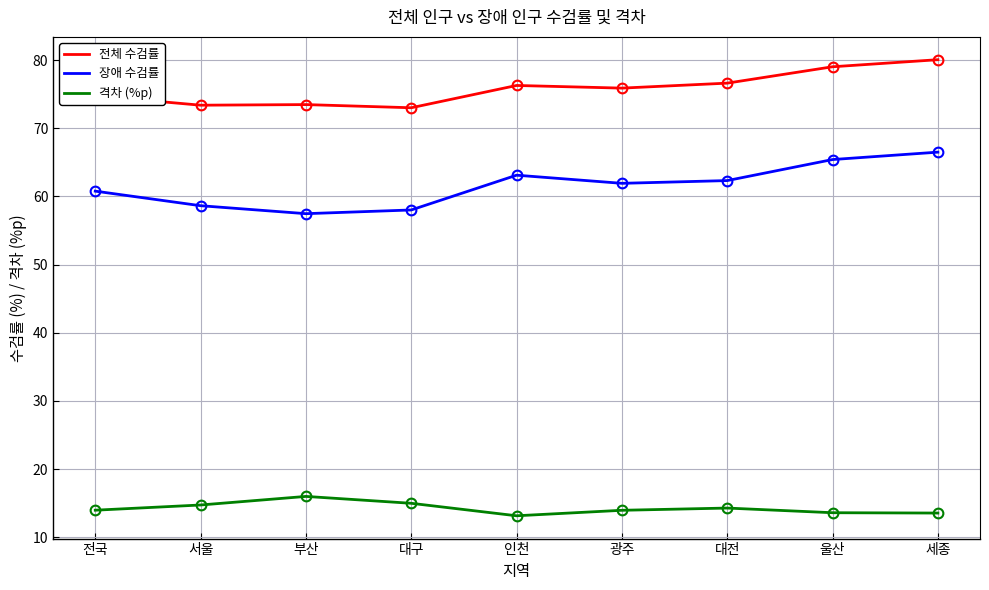

Reading left to right, list all the values displayed in this chart.

전체 수검률: 74.8	73.4	73.5	73.0	76.3	75.9	76.6	79.0	80.1
전체 수검률 (점): 74.8	73.4	73.5	73.0	76.3	75.9	76.6	79.0	80.1
장애 수검률: 60.8	58.6	57.5	58.0	63.1	61.9	62.3	65.4	66.5
장애 수검률 (점): 60.8	58.6	57.5	58.0	63.1	61.9	62.3	65.4	66.5
격차 (%p): 14.0	14.7	16.0	15.0	13.2	14.0	14.3	13.6	13.6
격차 (%p) (점): 14.0	14.7	16.0	15.0	13.2	14.0	14.3	13.6	13.6